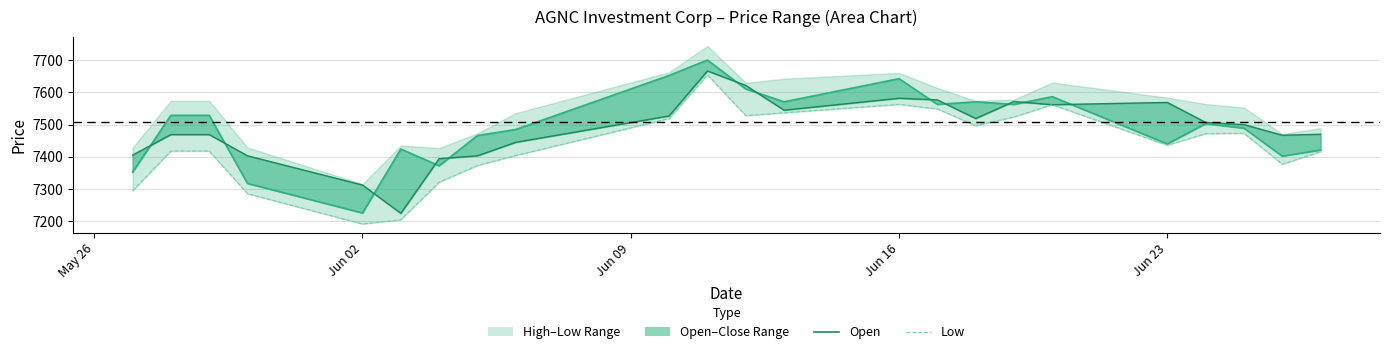

What is the difference between the second highest and minimum values in the Open series?

398